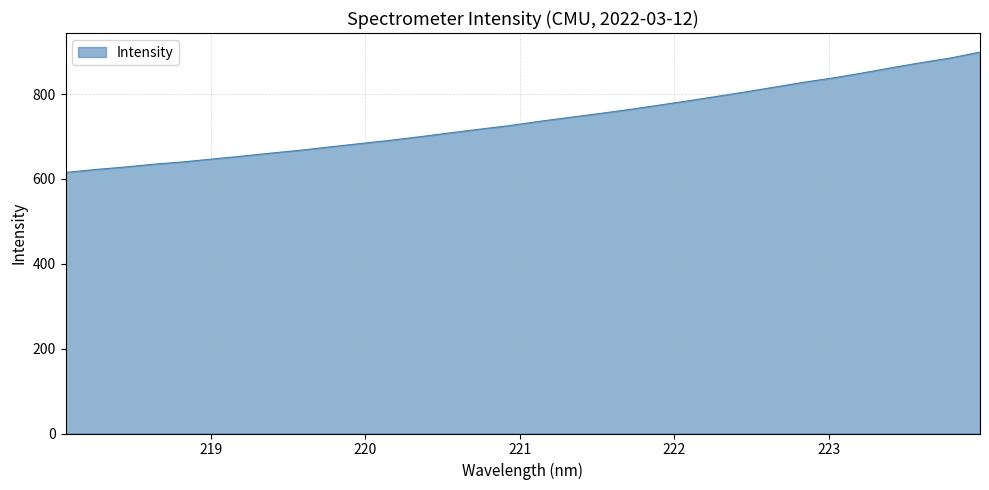

What is the maximum value shown in the chart?

899.0